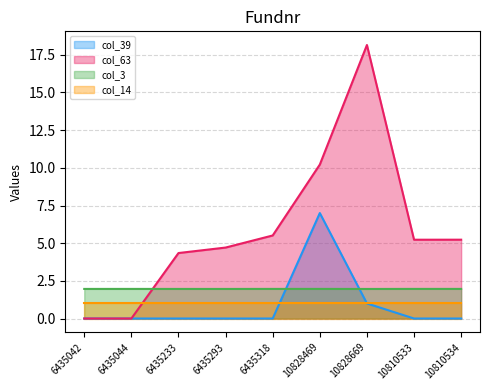

Between 10810534 and 10828469, which is larger?

10828469